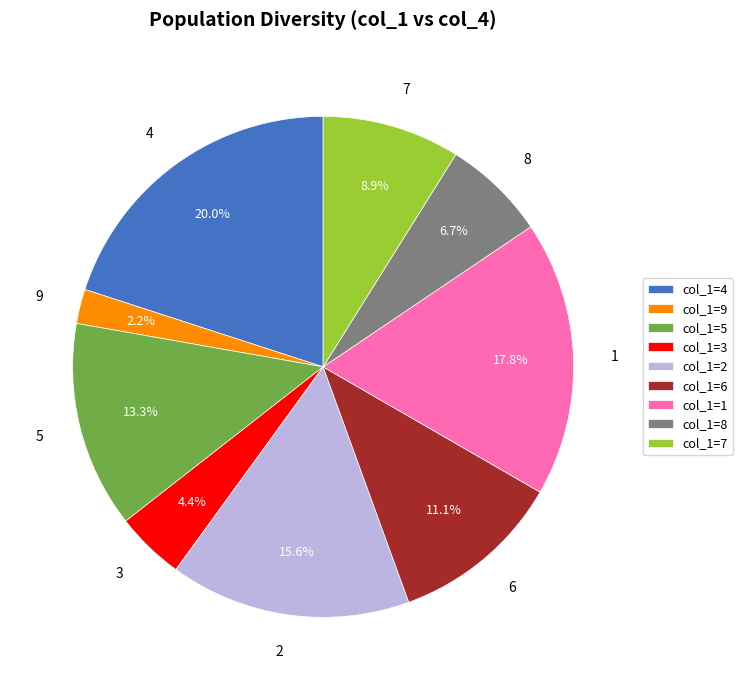

Count the number of slices in the pie.

9